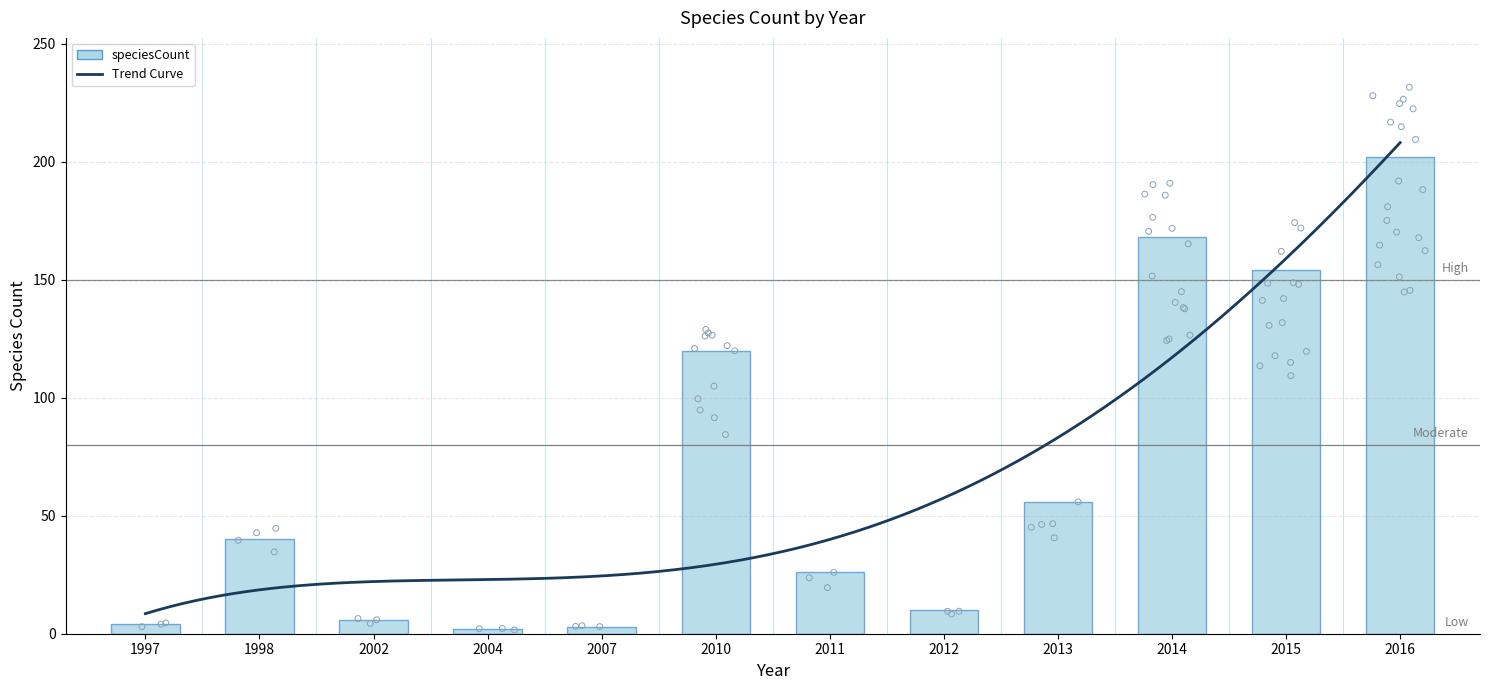

Approximately how many times larger is the value at 2010 compared to 2014?

0.7